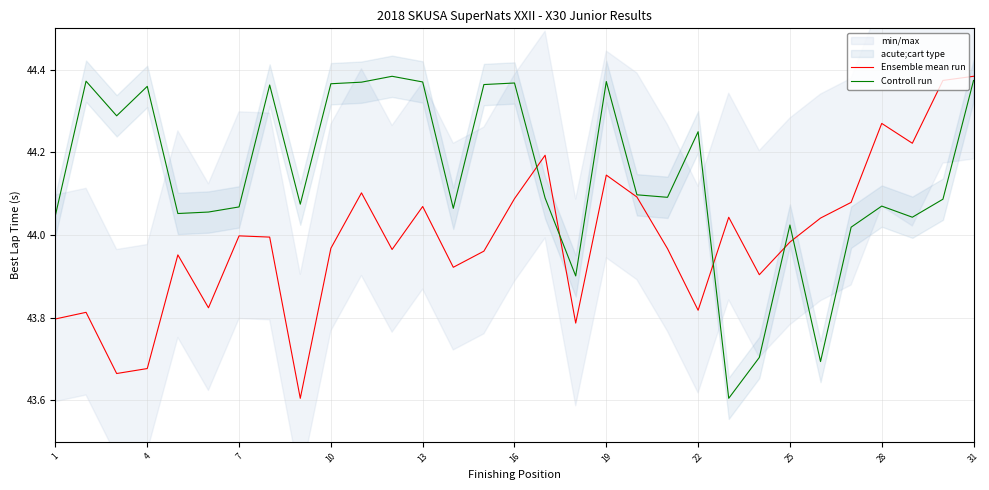

What is the total value across all series at 31?

88.5